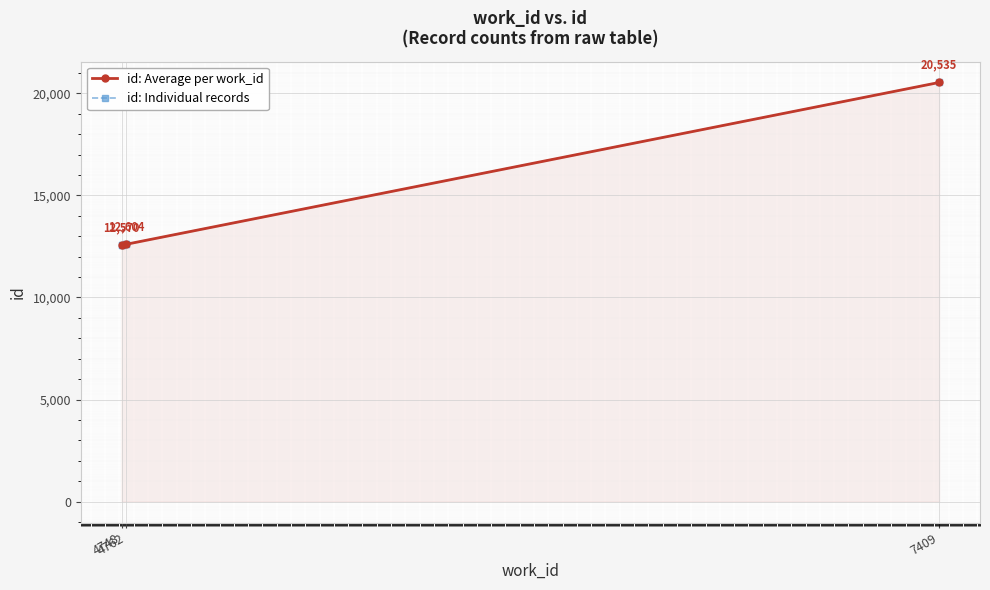

How many values are below 12603?

2